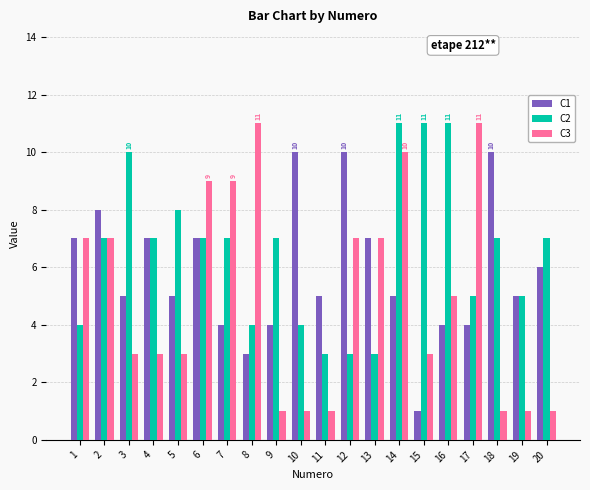

Read the C3 value at 13.

7